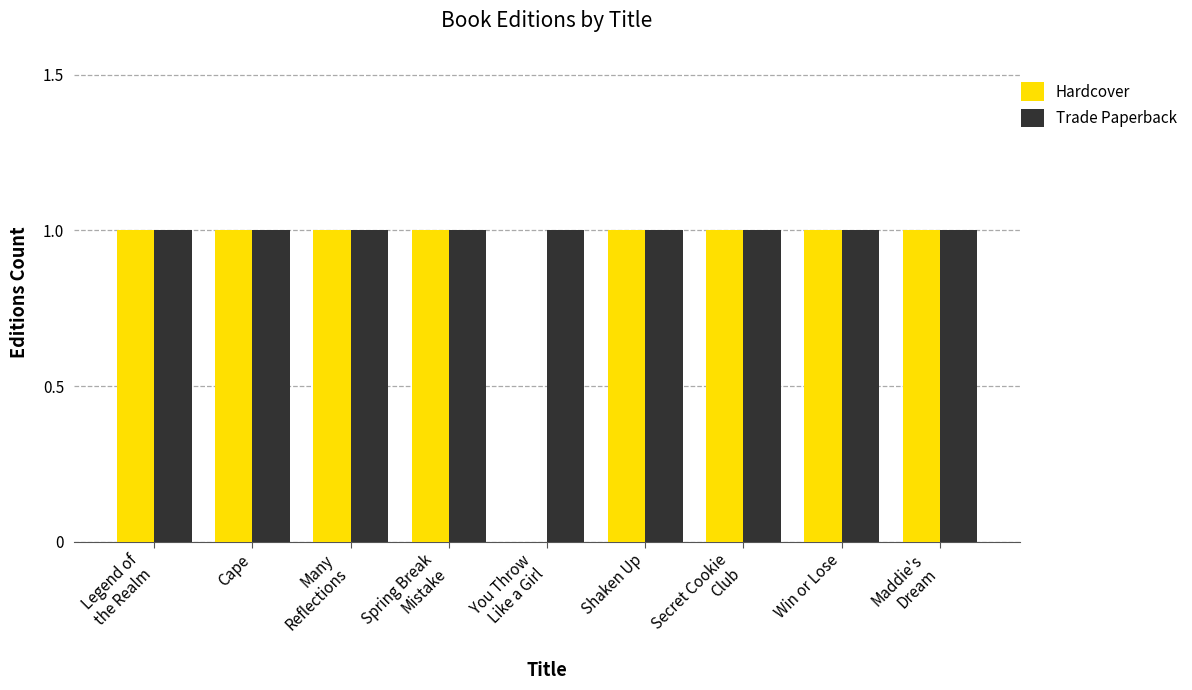

What is the sum of all Hardcover values?

8